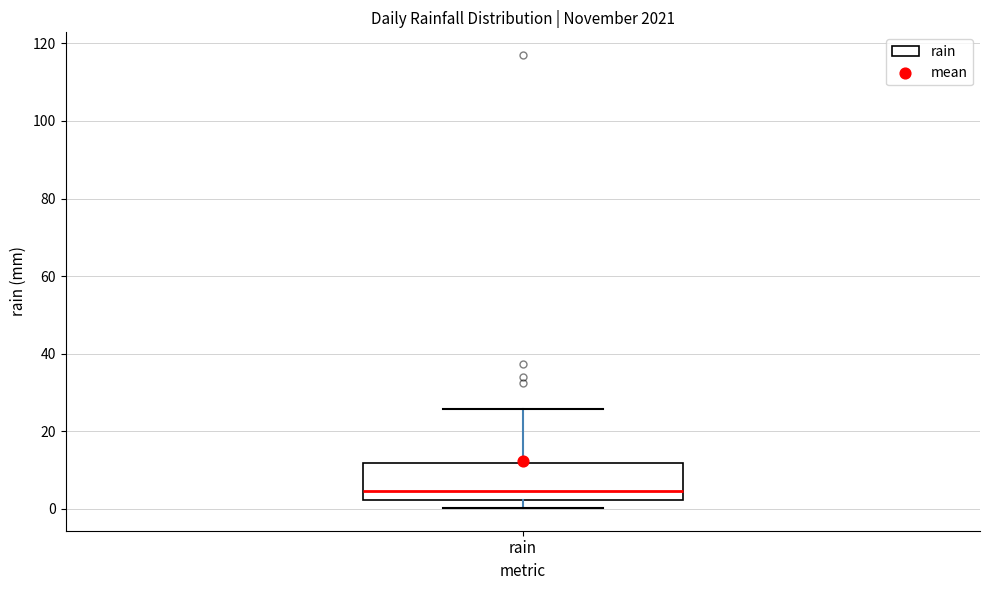

Where does the upper whisker of the box for rain end on the y-axis? The values are not printed on the chart, so give them approximately, as read against the axis.

26